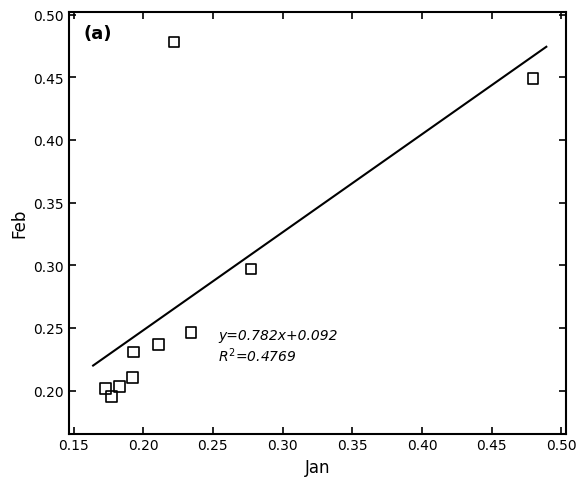

What is the average Y value?

0.3